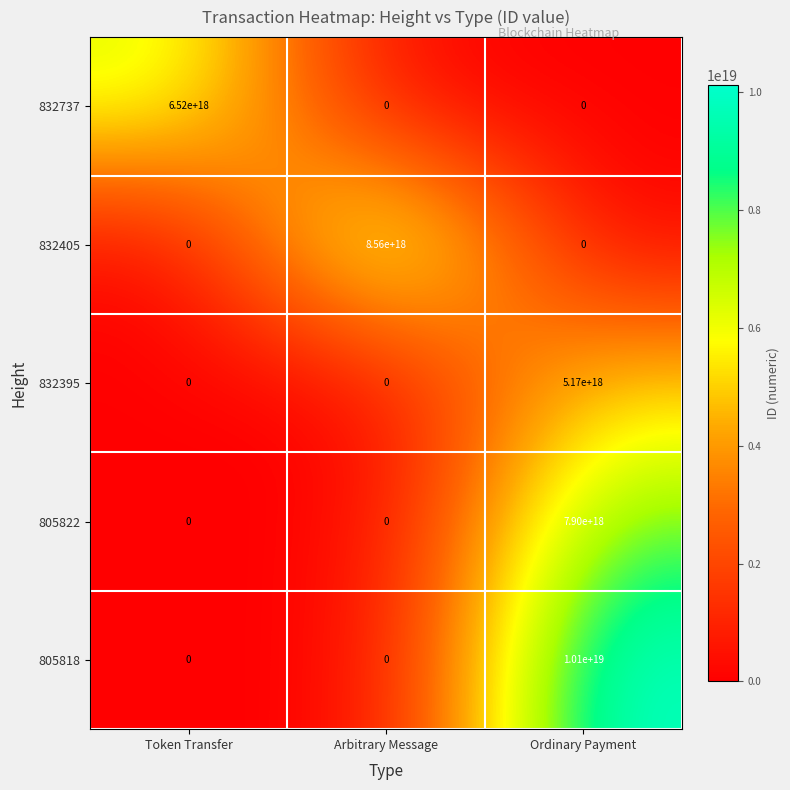

Which series has the largest range (max minus min)?

805818